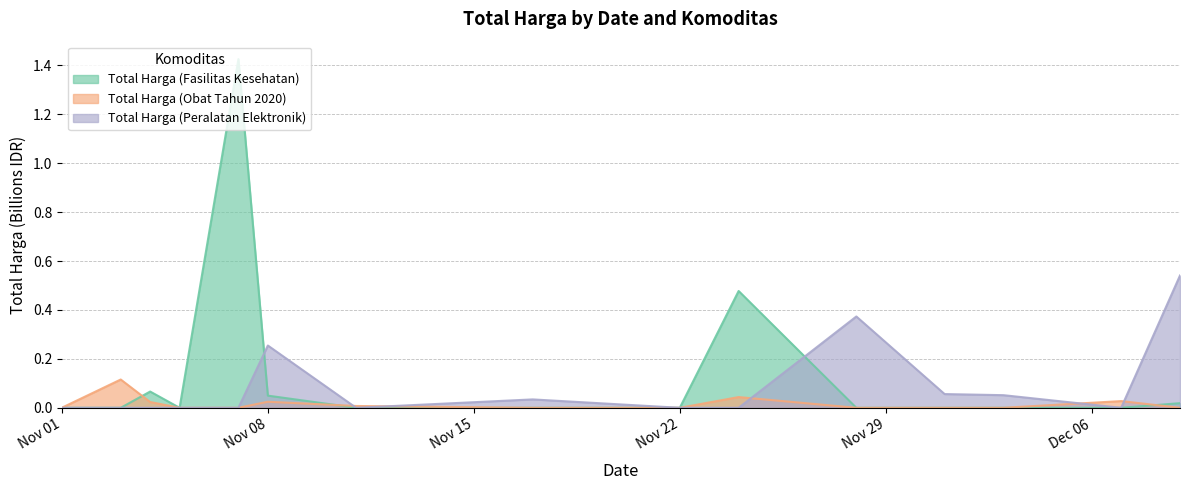

Rank the series at 2021-12-09 from lowest to highest value.

Total Harga (Obat Tahun 2020), Total Harga (Fasilitas Kesehatan), Total Harga (Peralatan Elektronik)